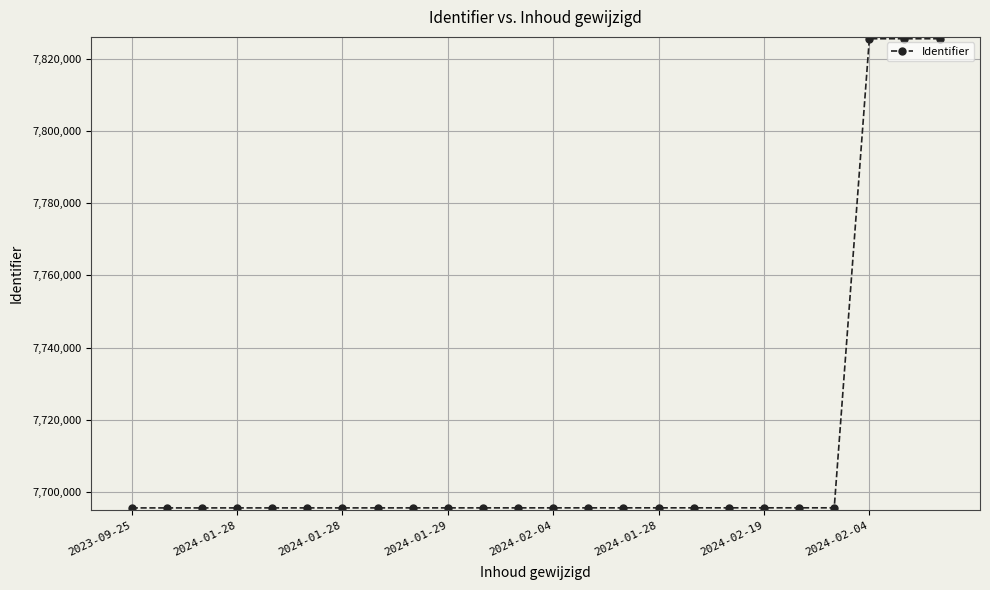

What is the maximum value shown in the chart?

7825491